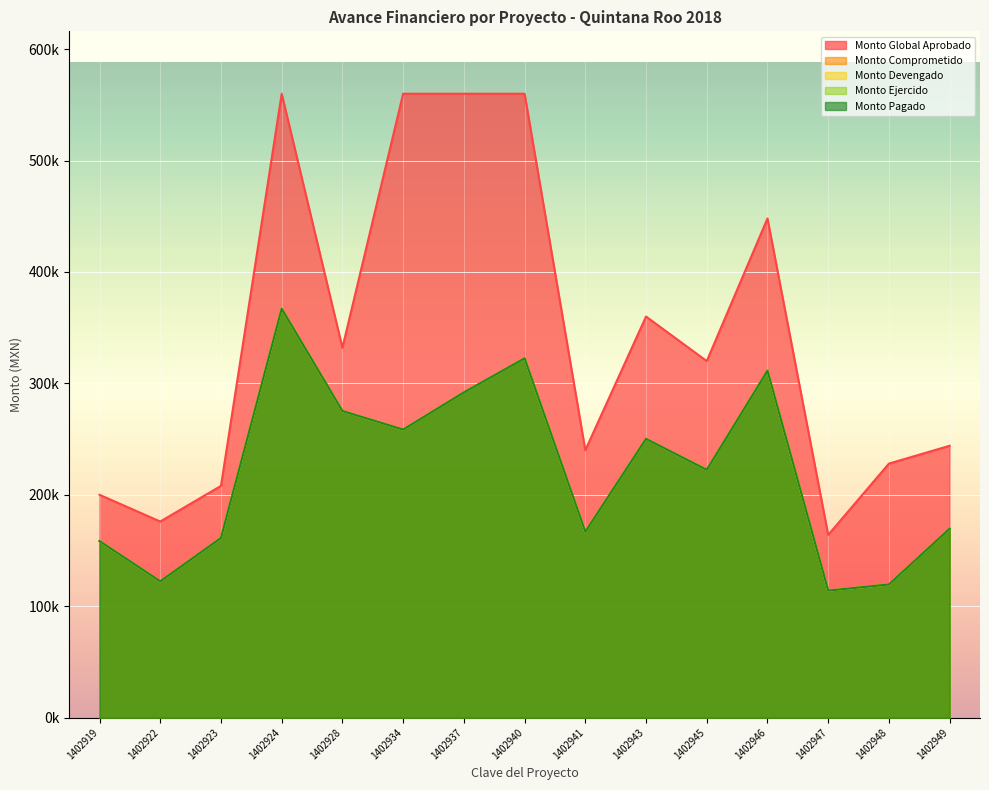

What is the value of the Monto Pagado point at the 13th from the left?

113977.5